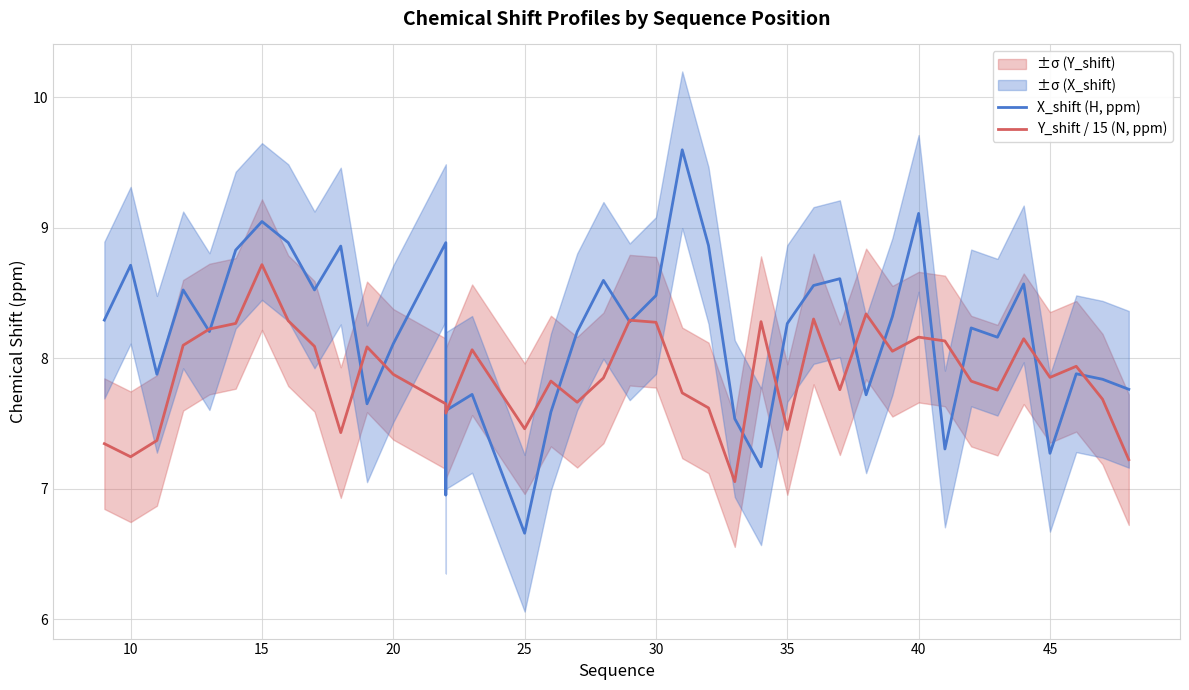

What is the difference between the maximum and second lowest values in the X_shift (H, ppm) series?

2.6